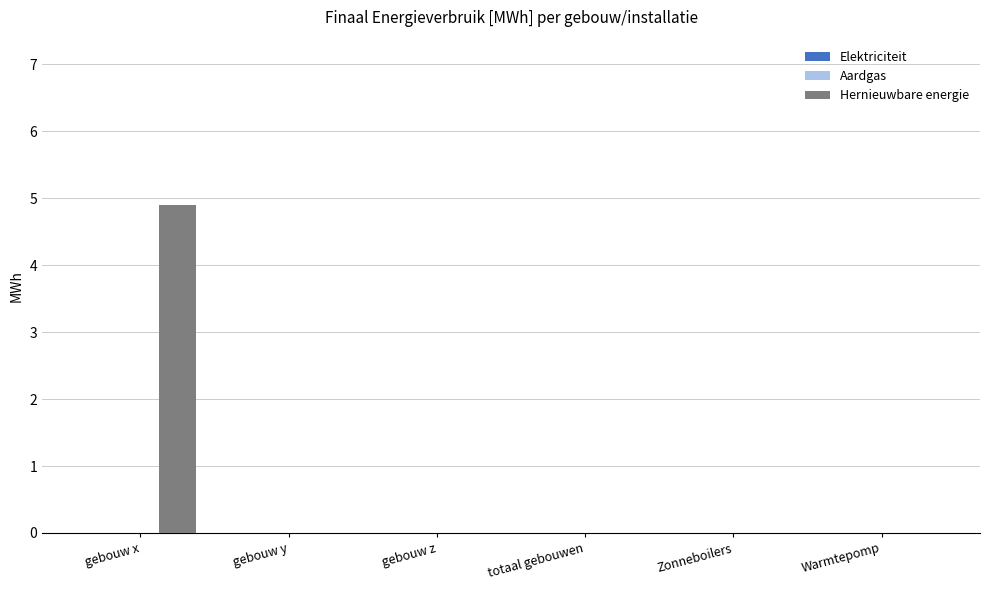

Reading left to right, extract all data points from this chart.

gebouw x=4.9	gebouw y=0.0	gebouw z=0.0	totaal gebouwen=0.0	Zonneboilers=0.0	Warmtepomp=0.0